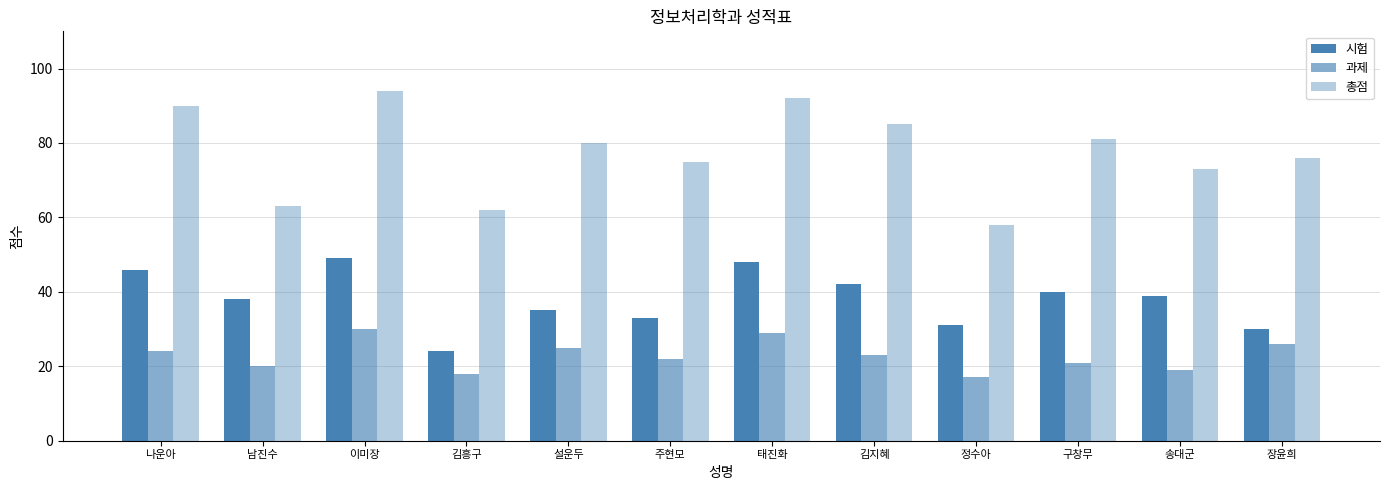

What is the highest value of the 시험 series?

49